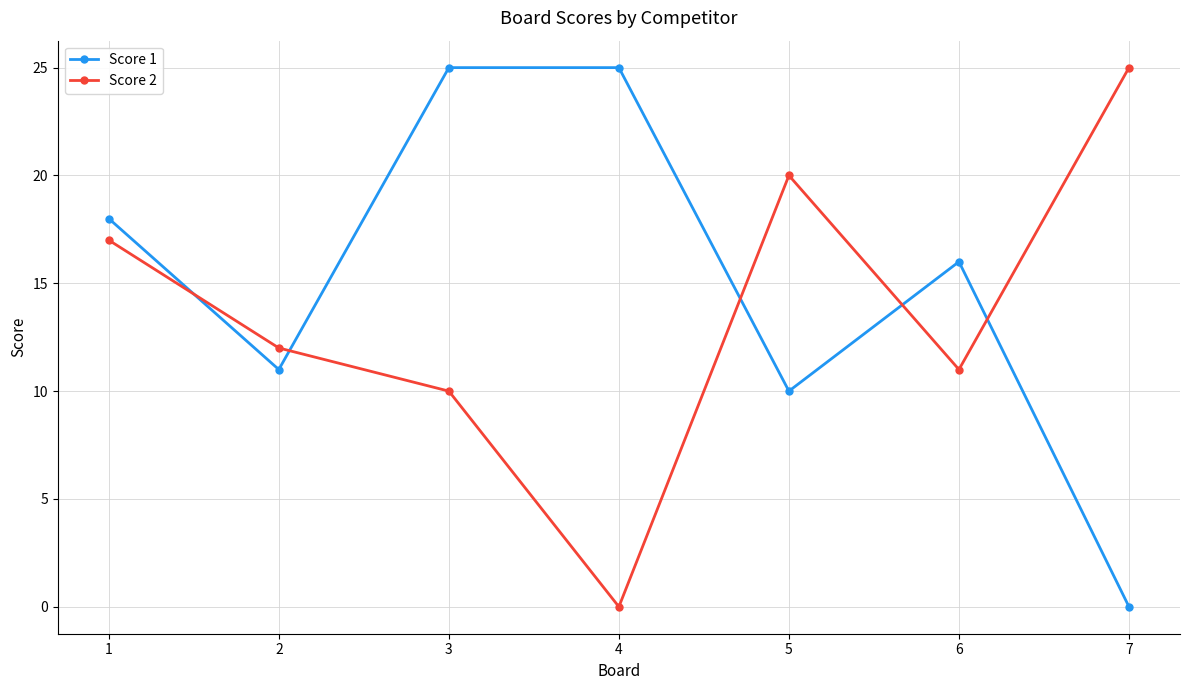

Is it true that Score 1 equals 16 at 6?

True